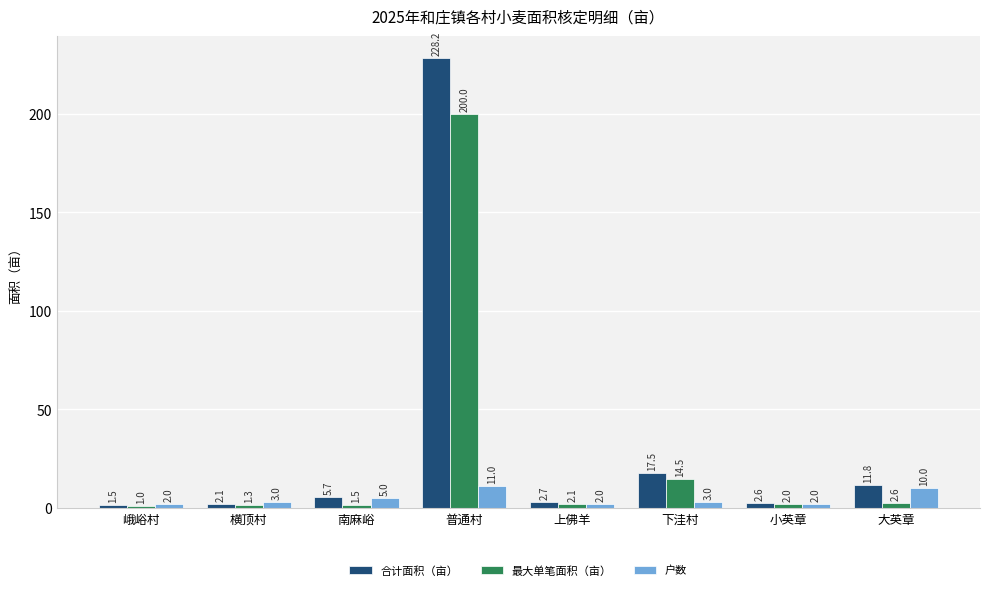

Is it true that 最大单笔面积（亩） equals 14.5 at 下洼村?

True